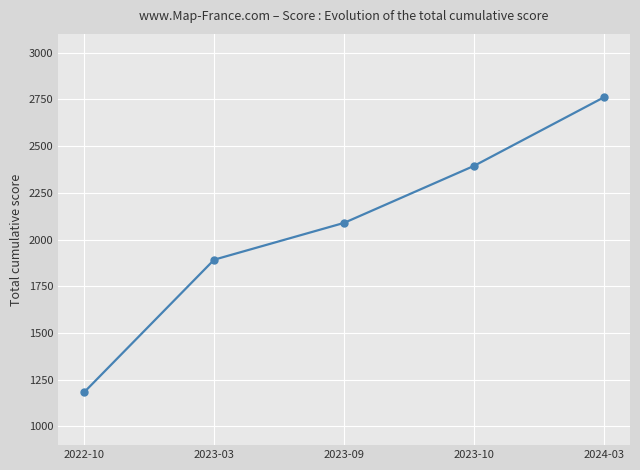

What is the minimum value shown in the chart?

1183